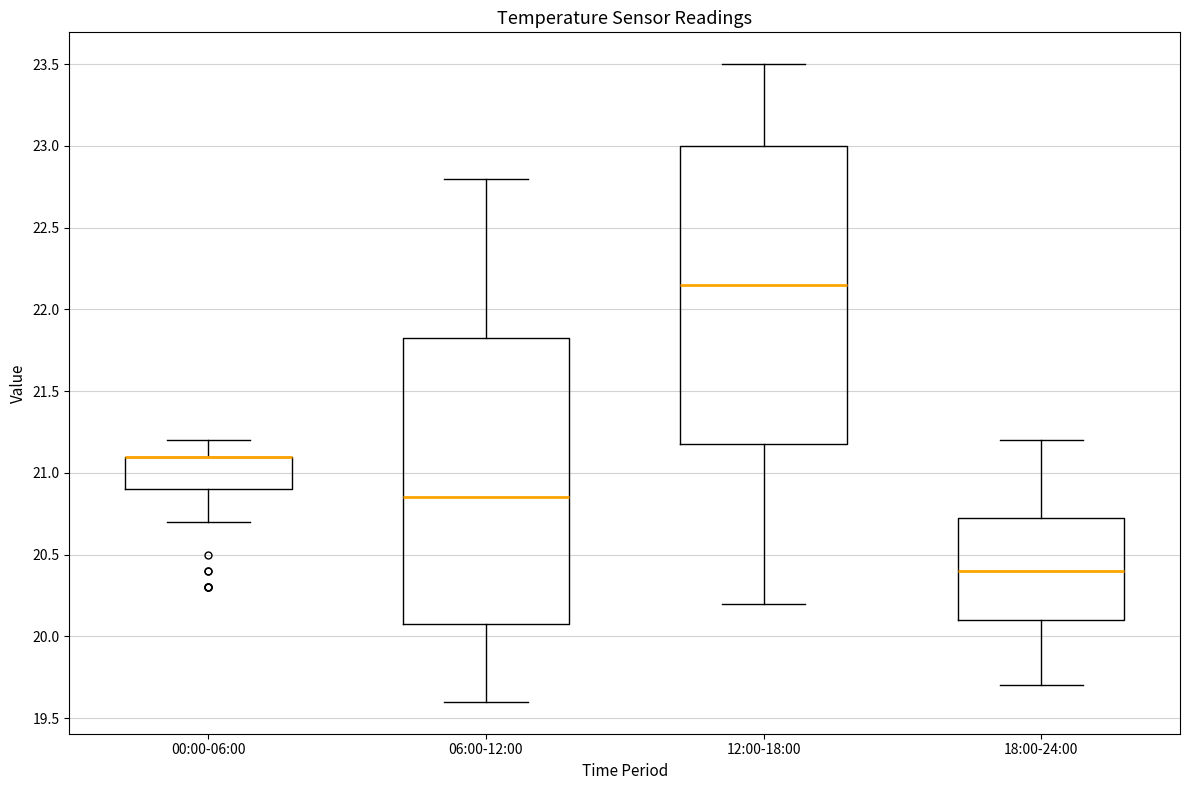

Where does the lower whisker of the box for 00:00-06:00 end on the y-axis? The values are not printed on the chart, so give them approximately, as read against the axis.

20.70